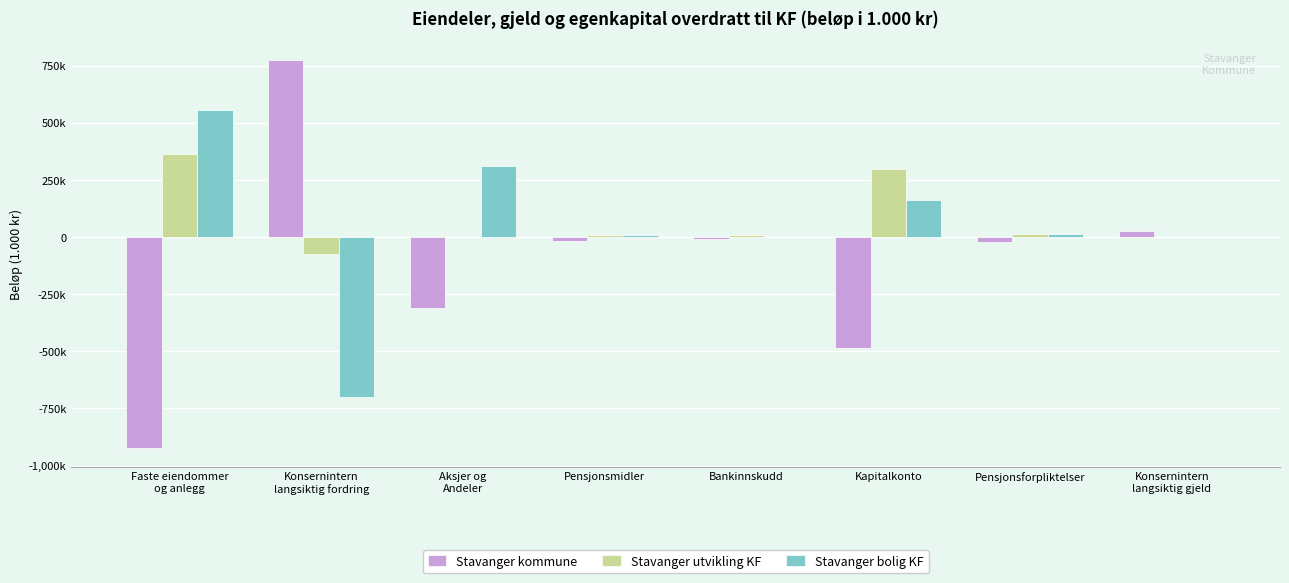

Does the chart contain stacked bars?

No